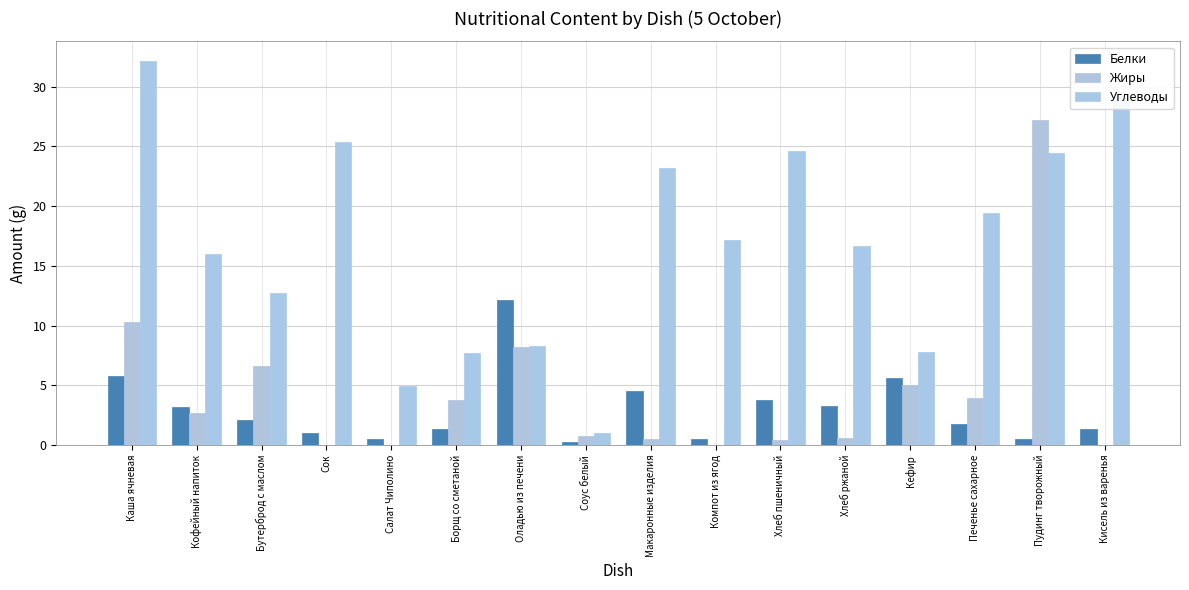

How many groups of bars are there?

16